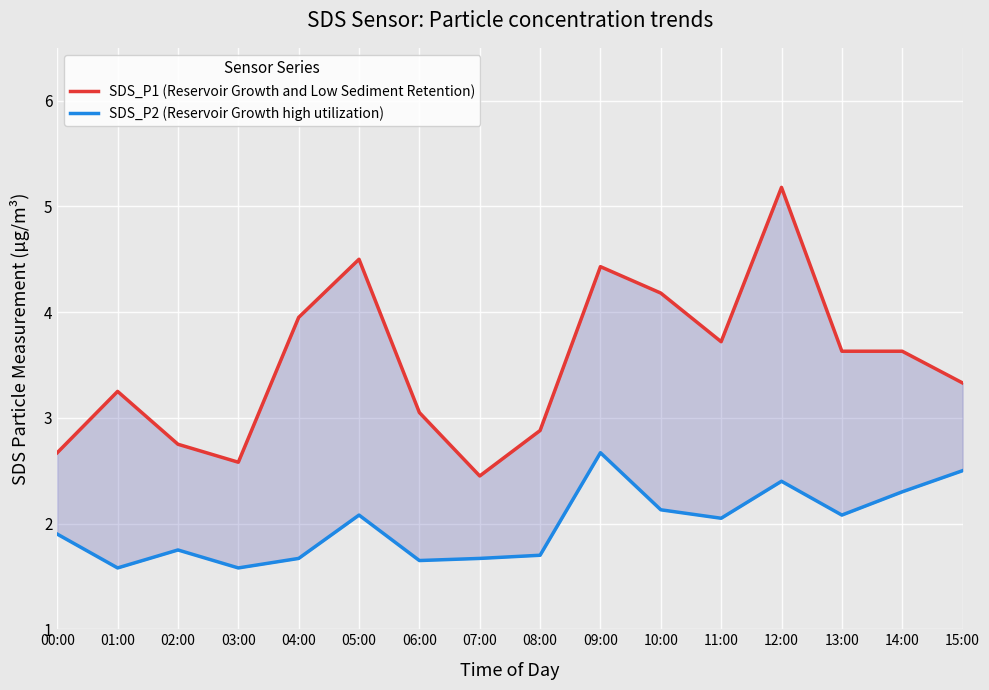

Which has a higher value, 00:00 or 05:00?

05:00